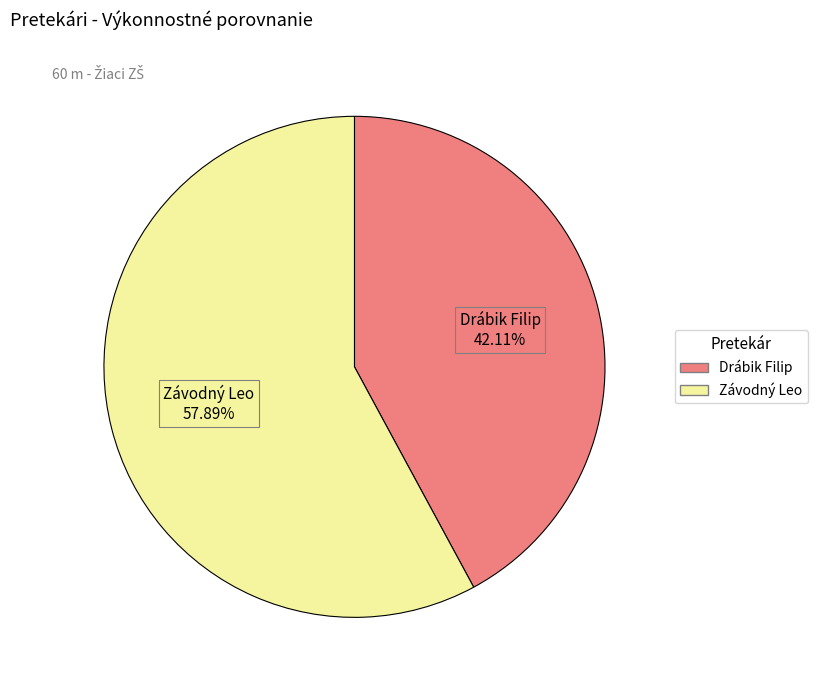

What is the largest slice in the pie chart?

Závodný Leo